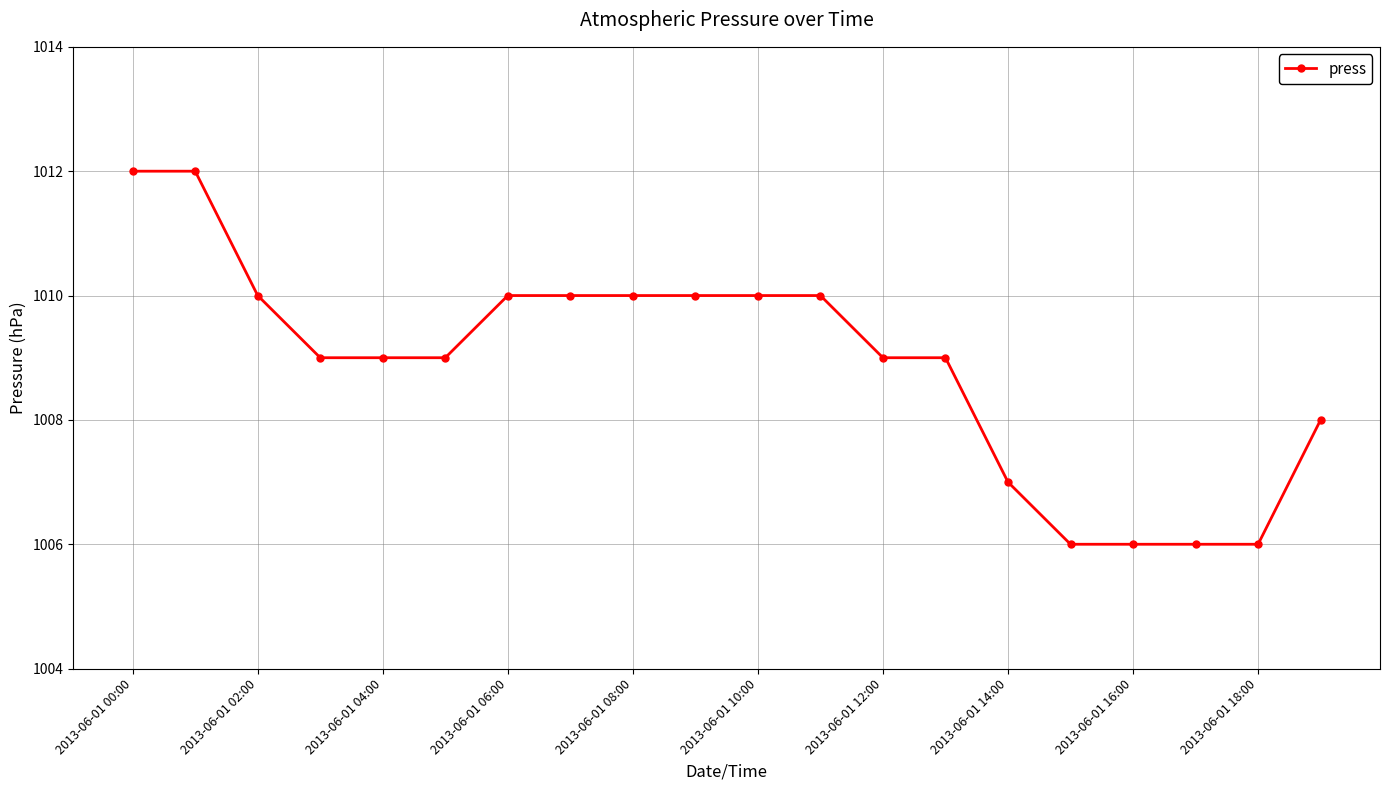

What is the greatest value displayed?

1012